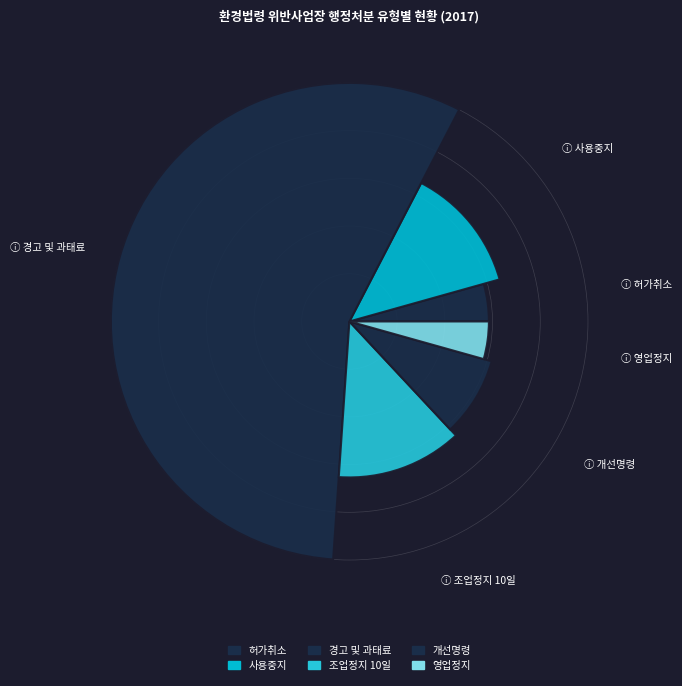

True or false: 영업정지 accounts for 17% of the total.

False